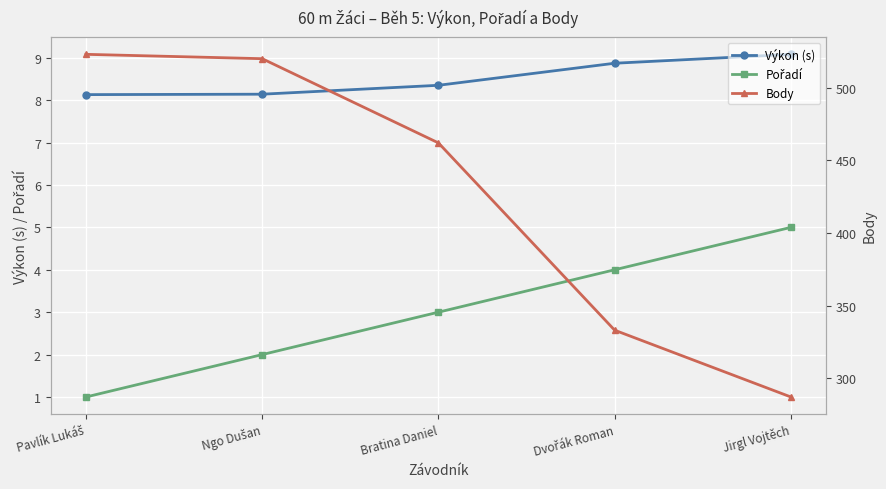

What is the difference between the second highest and second lowest values in the Výkon (s) series?

0.7